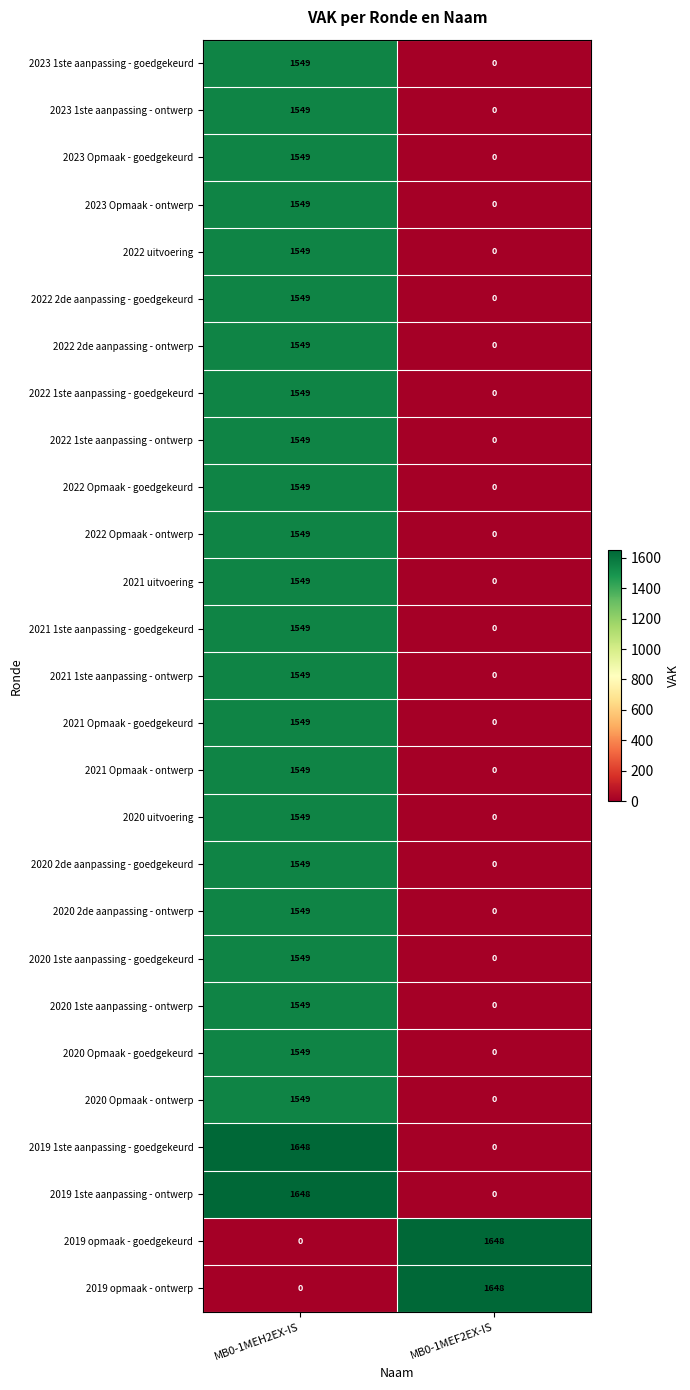

The value of 2021 1ste aanpassing - goedgekeurd at MB0-1MEF2EX-IS is 0. True or false?

True